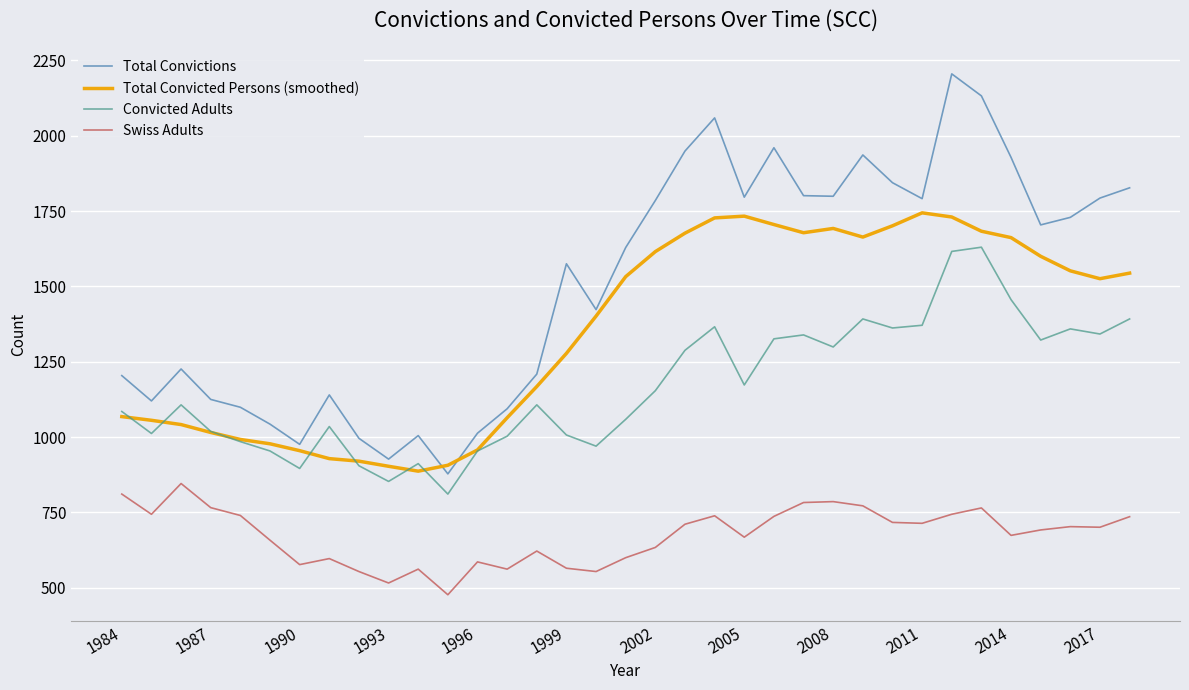

True or false: Swiss Adults and Convicted Adults intersect in this chart.

False